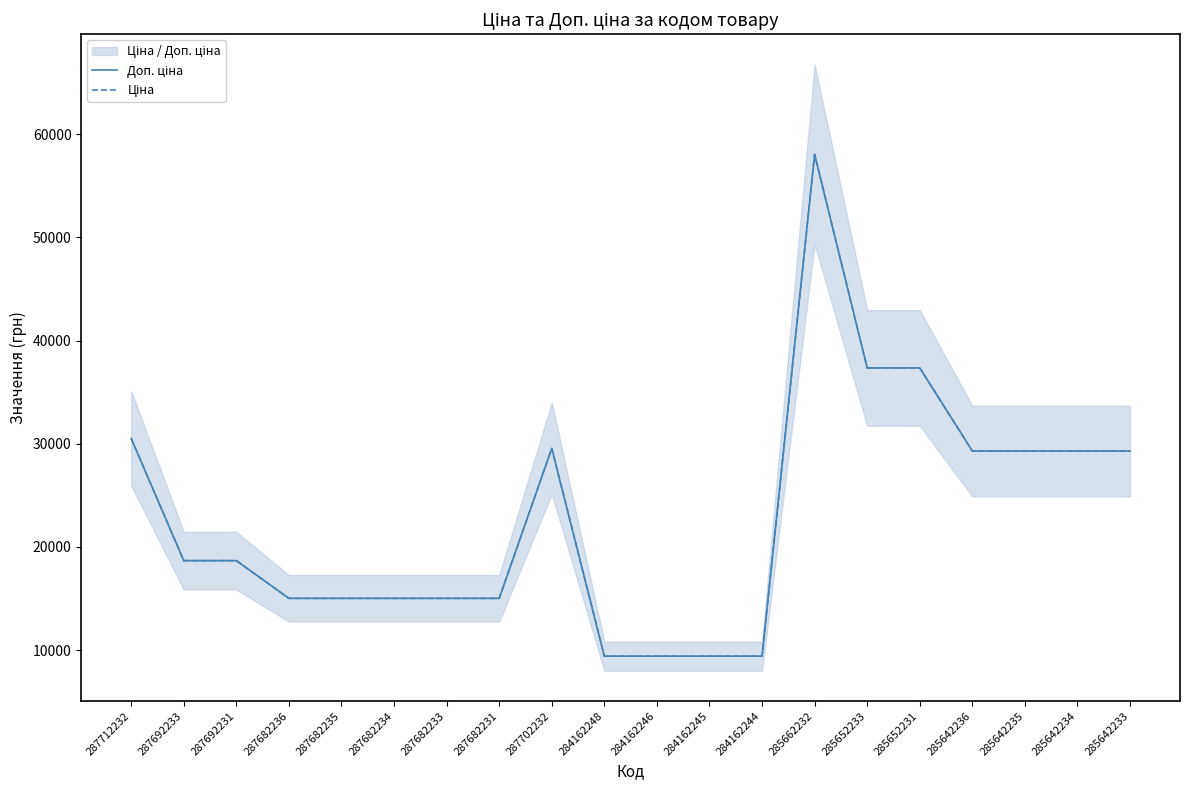

What is the average value of the Доп. ціна series?

23003.5